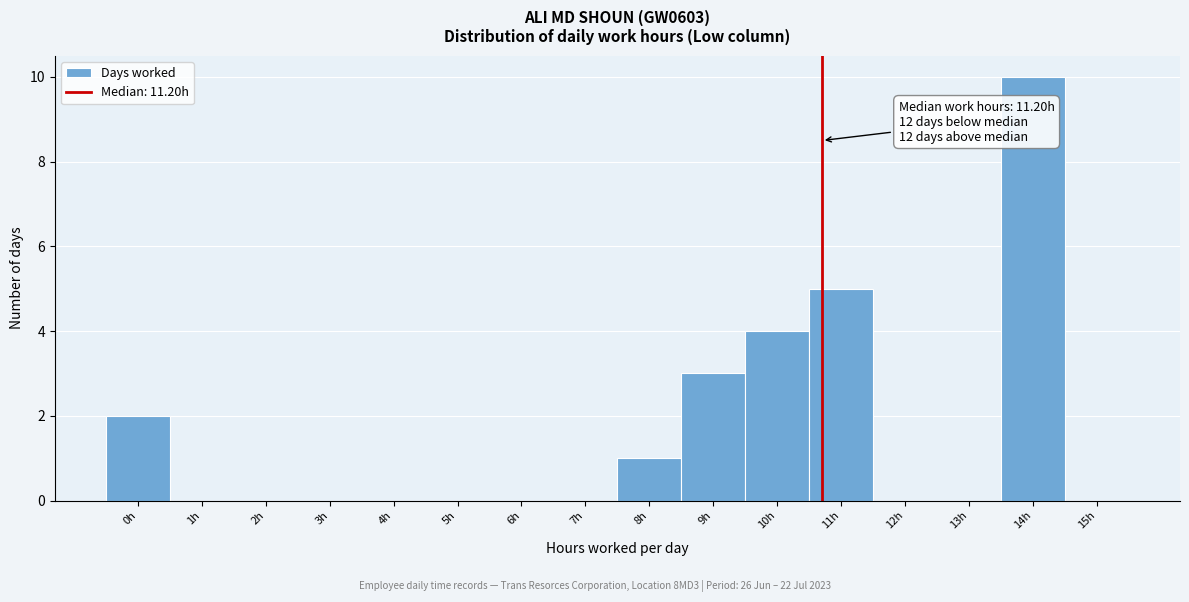

Reading left to right, extract all data points from this chart.

0h=2	1h=0	2h=0	3h=0	4h=0	5h=0	6h=0	7h=0	8h=1	9h=3	10h=4	11h=5	12h=0	13h=0	14h=10	15h=0